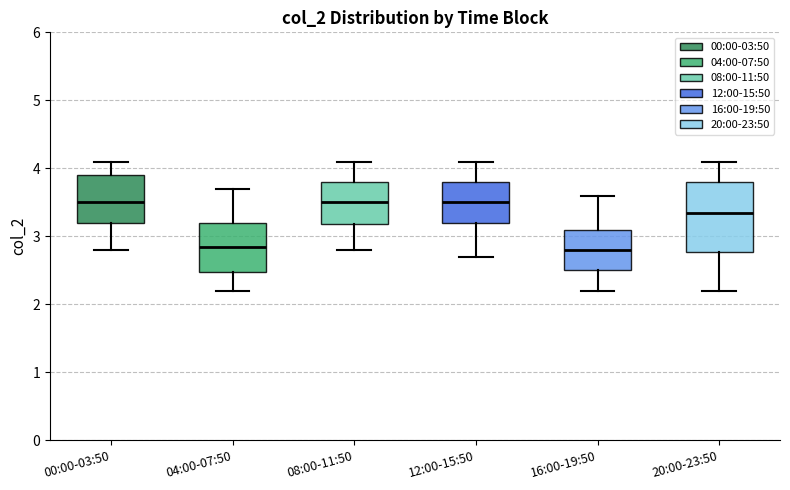

Comparing the boxes themselves (not the whiskers), which one is the tallest?

20:00-23:50